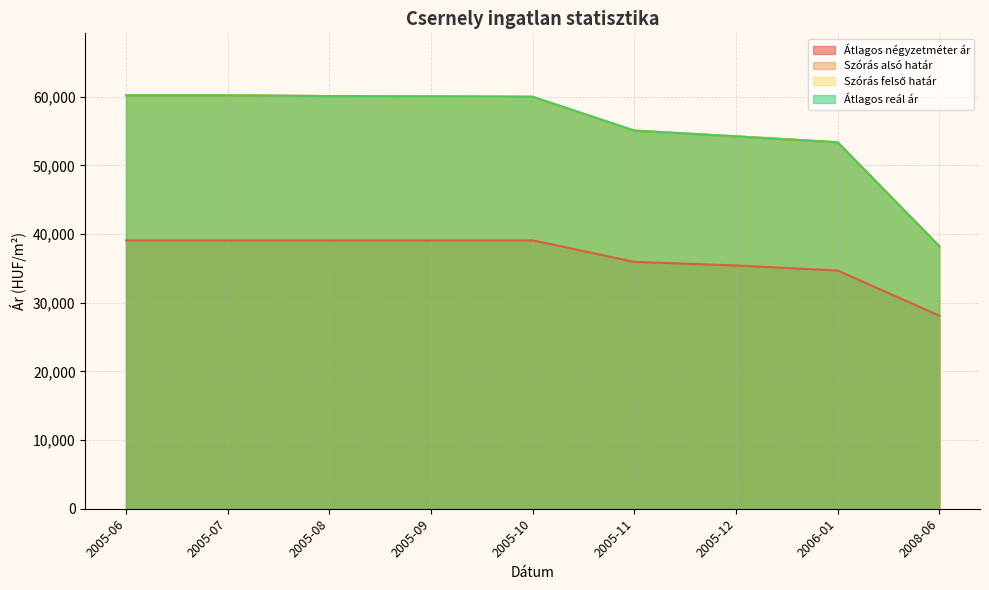

Reading left to right, transcribe all the data shown in this chart.

Átlagos négyzetméter ár: 39090	39090	39090	39090	39090	35955	35432	34700	28116
Szórás alsó határ: 60206	60206	60102	60060	59998	55071	54233	53371	38234
Szórás felső határ: 60206	60206	60102	60060	59998	55071	54233	53371	38234
Átlagos reál ár: 60206	60206	60102	60060	59998	55071	54233	53371	38234